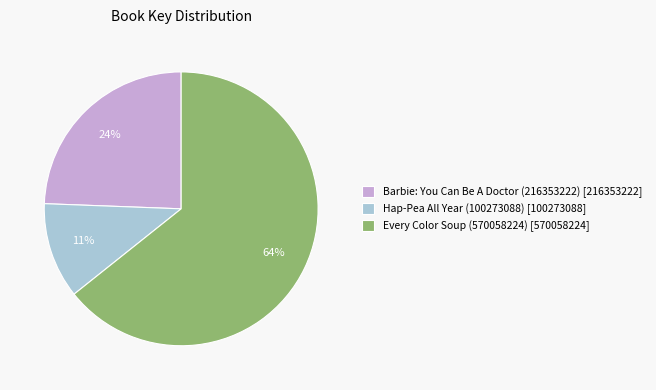

Is there a majority slice in this chart?

Yes